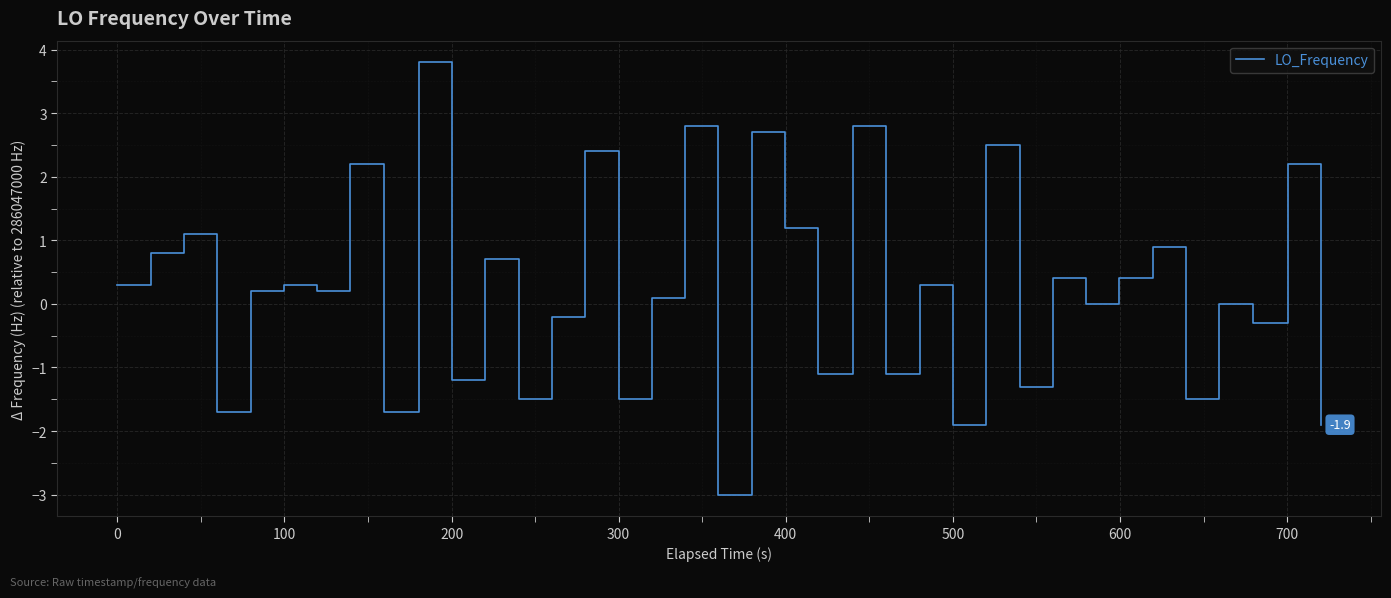

How many lines are shown in the chart?

1